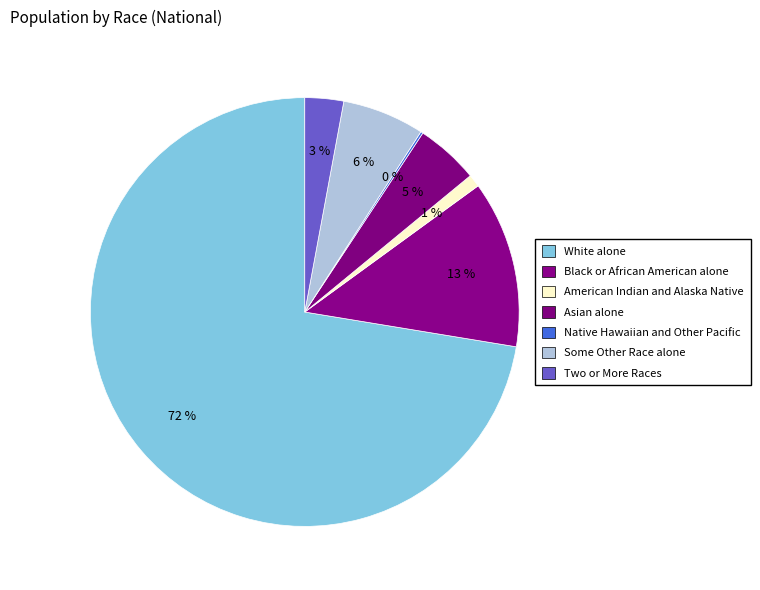

Is it true that Two or More Races is 9% of the pie?

False